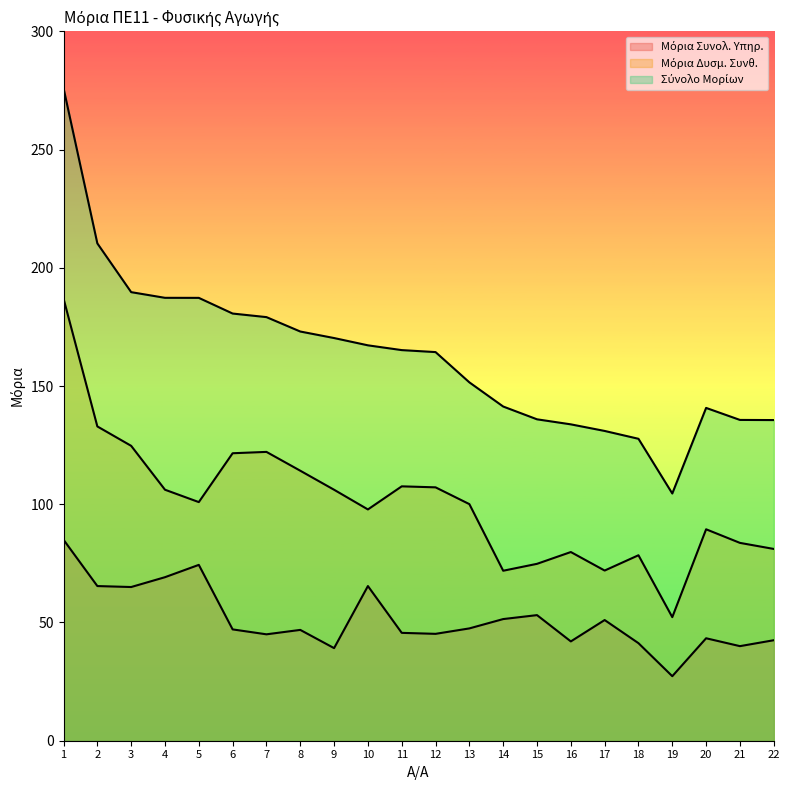

What is the difference between the maximum and minimum values in the Σύνολο Μορίων series?

171.4